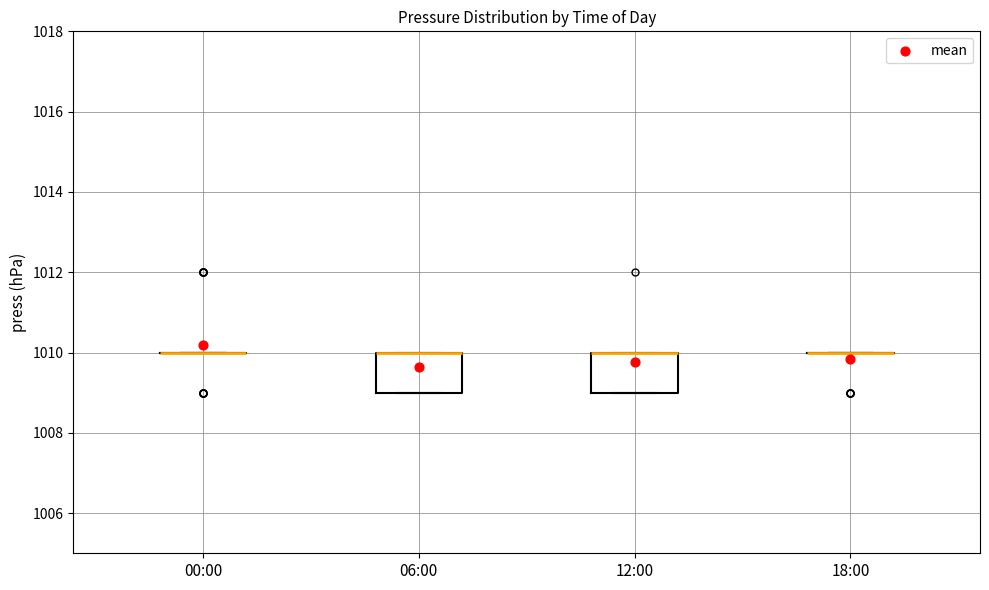

Reading left to right, read every box against the y-axis: the position of its median line, the range the box covers, and the ends of its whiskers. The values are not printed on the chart, so give them approximately, as read against the axis.

00:00: box collapsed to a line at 1010, whiskers 1010 to 1010
06:00: median 1010 (drawn on the box's upper edge), box 1009 to 1010, whiskers 1009 to 1010
12:00: median 1010 (drawn on the box's upper edge), box 1009 to 1010, whiskers 1009 to 1010
18:00: box collapsed to a line at 1010, whiskers 1010 to 1010